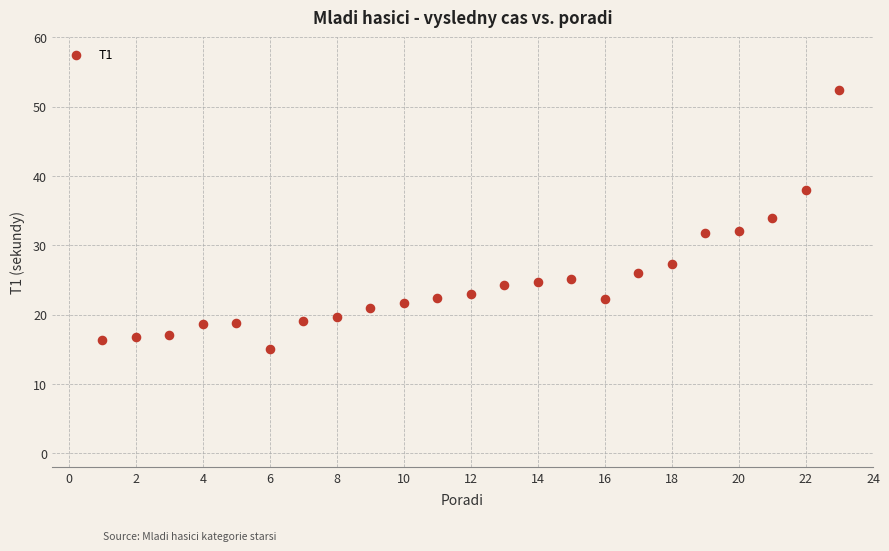

What is the range of X values (max minus min)?

22.0